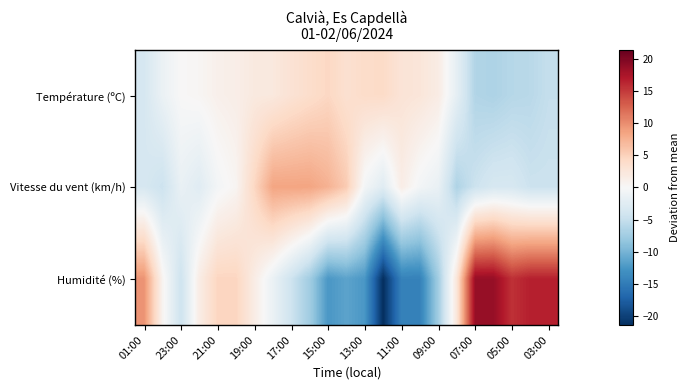

List the series in order of their overall mean, lowest first.

Vitesse du vent (km/h), Humidité (%), Température (ºC)